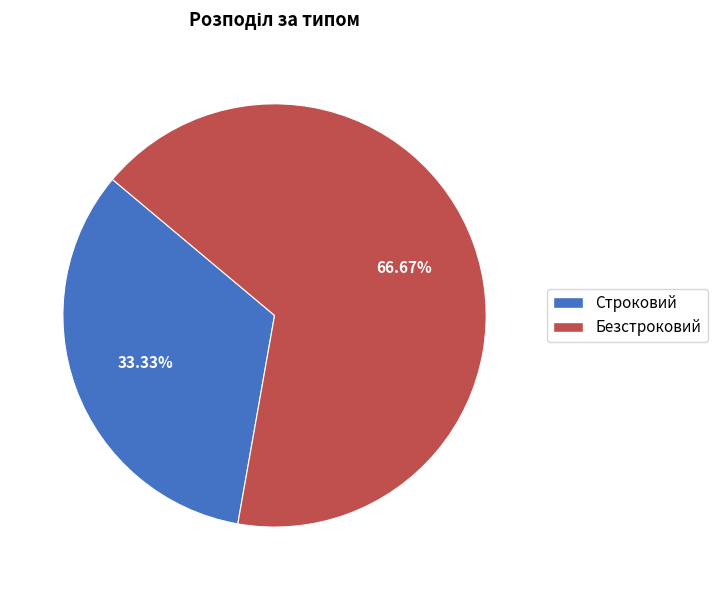

What is the total percentage of Строковий and Безстроковий?

100.0%